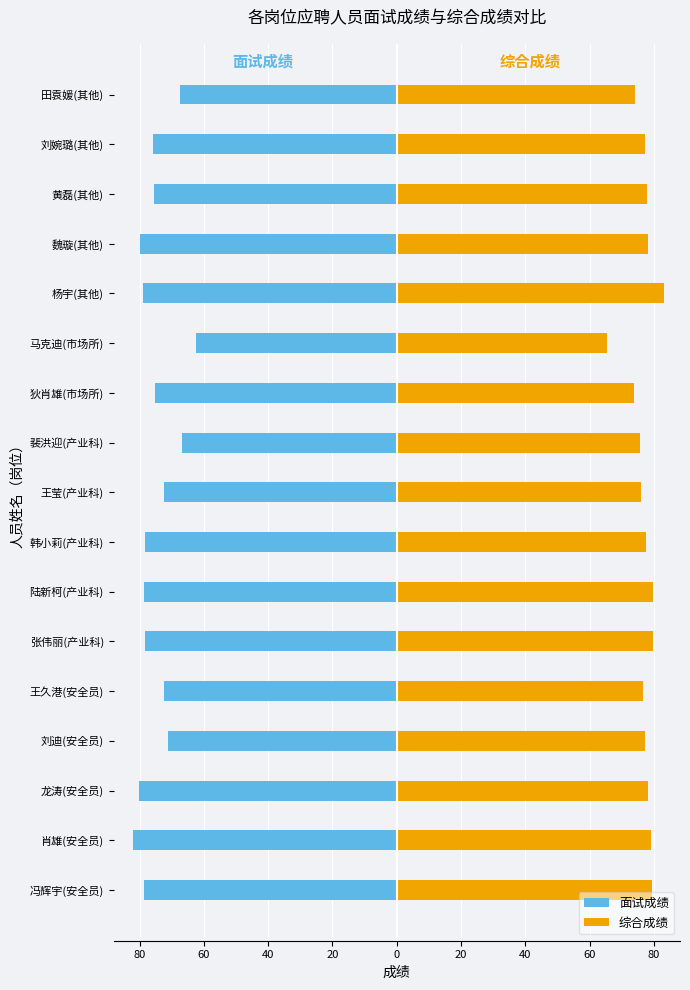

Read the 综合成绩 value at 黄磊(其他).

77.8